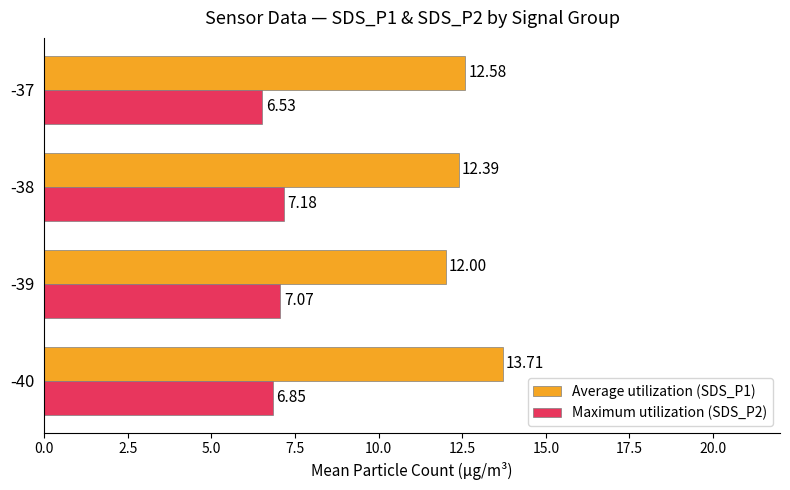

What is the spread (max minus min) of values at -38?

5.2